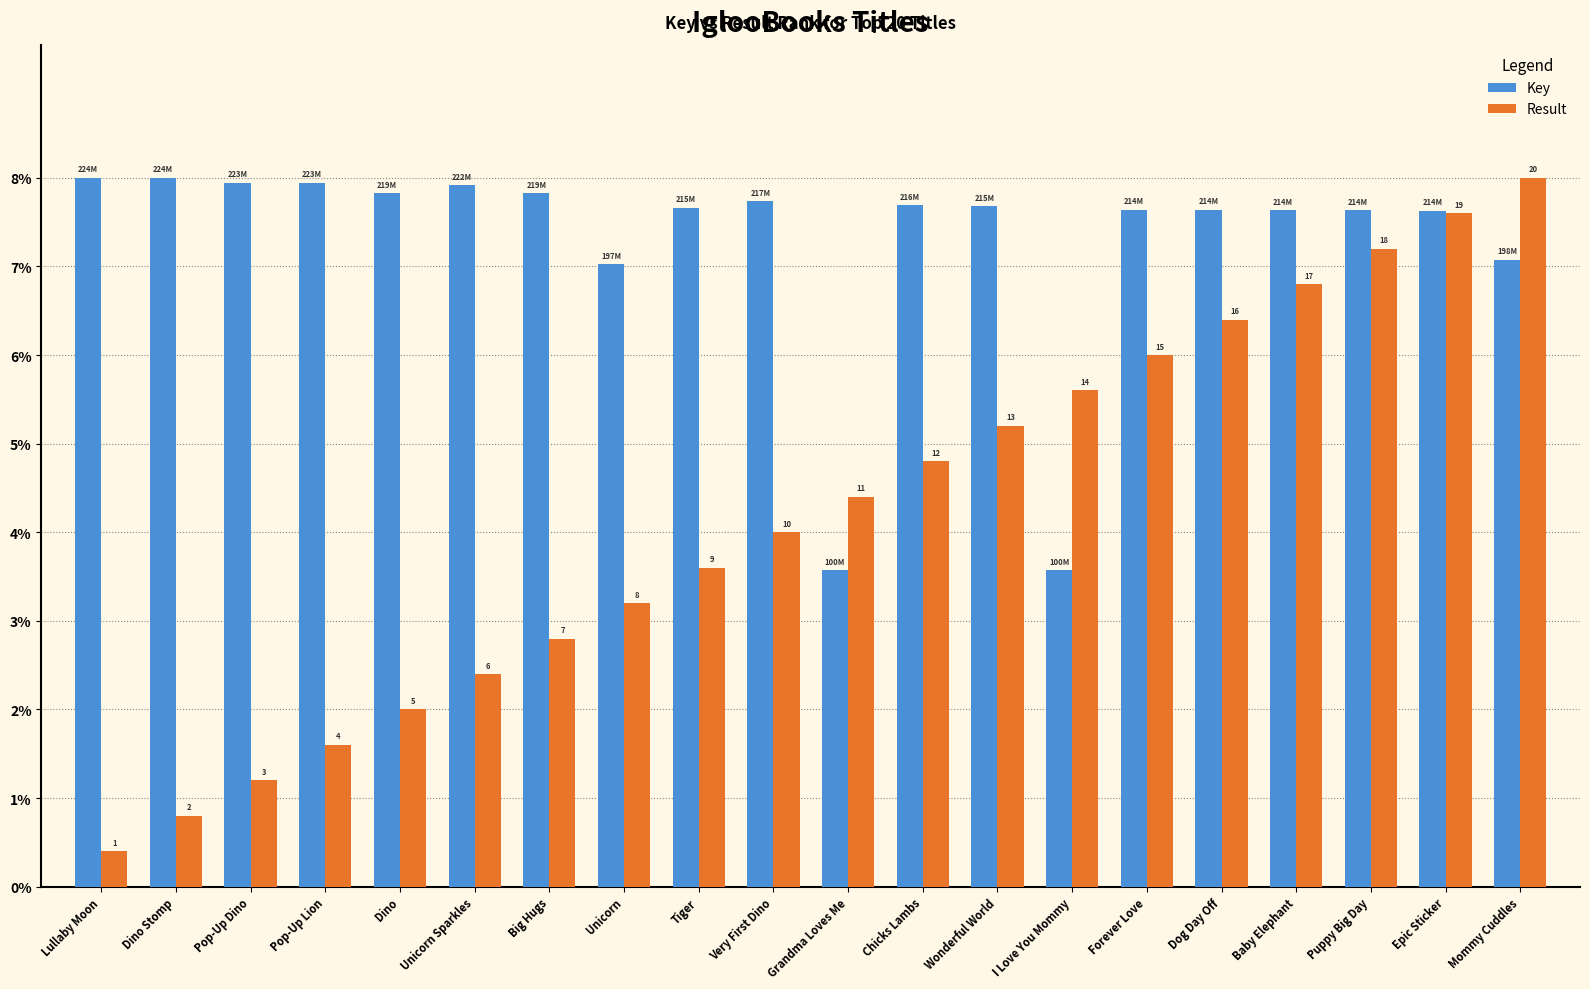

Between Pop-Up Lion and Unicorn, which series saw the biggest shift?

Result